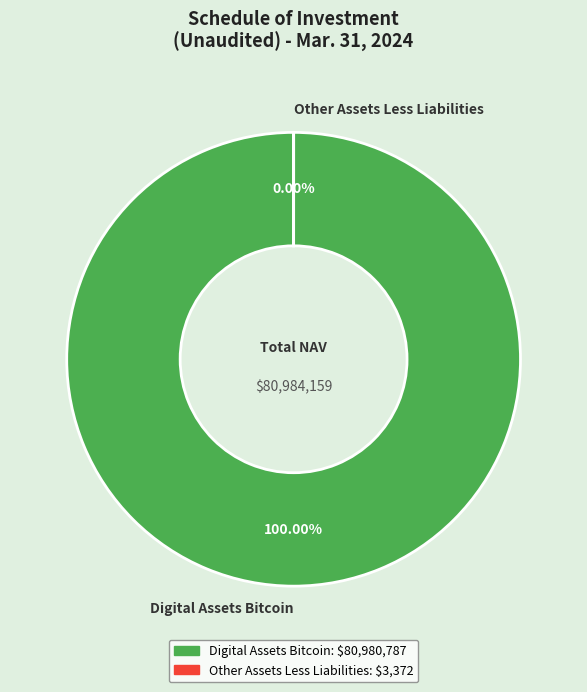

Which slice is the smallest?

Other Assets Less Liabilities